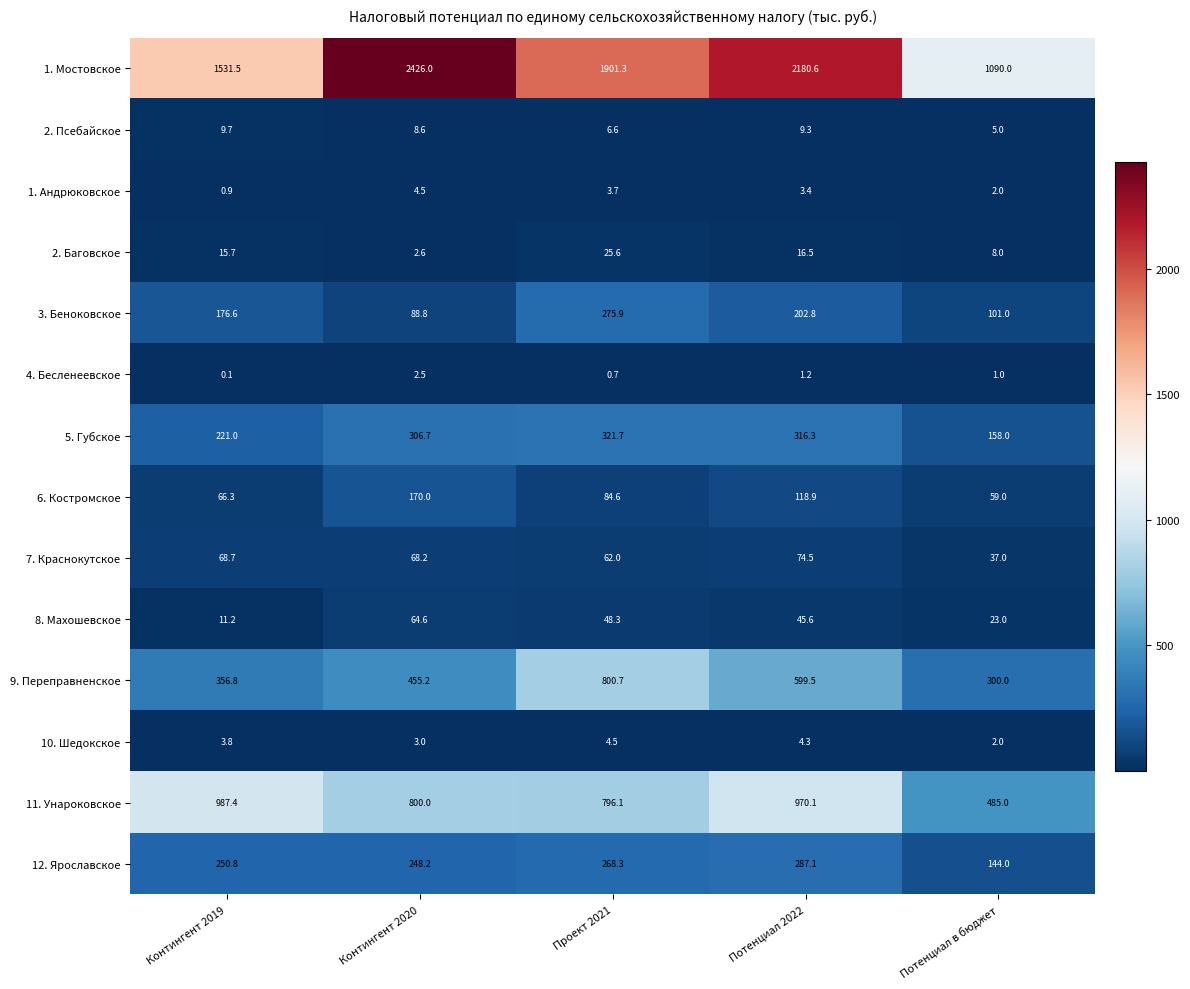

Which label corresponds to the smallest value in the chart?

Контингент 2019